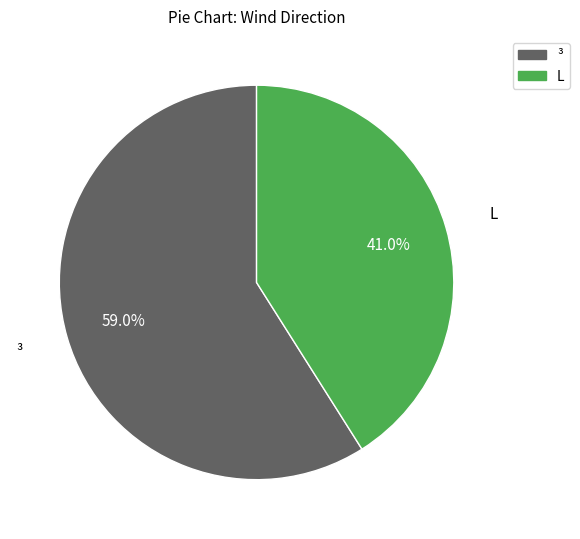

Does any single category account for the majority?

Yes